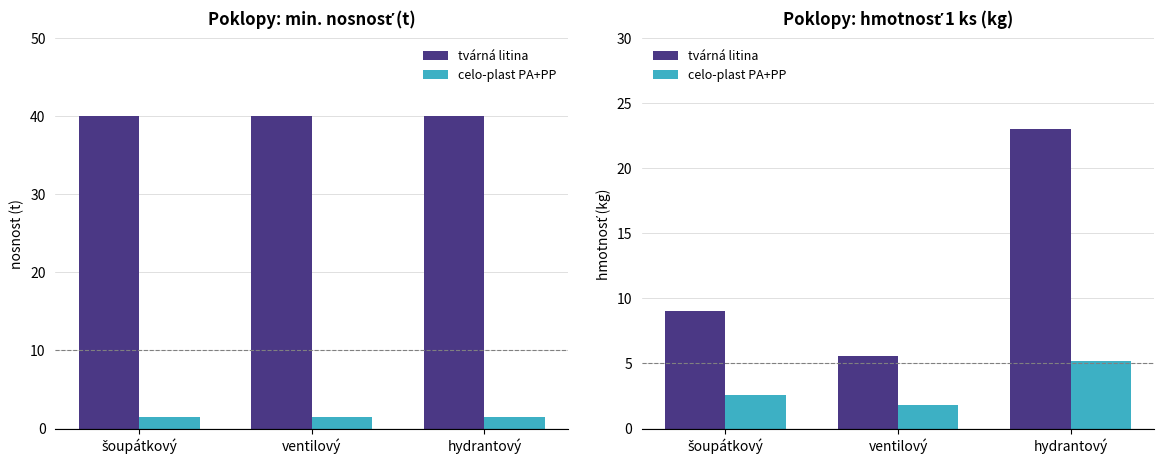

Rank the series at ventilový from lowest to highest value.

celo-plast PA+PP, tvárná litina